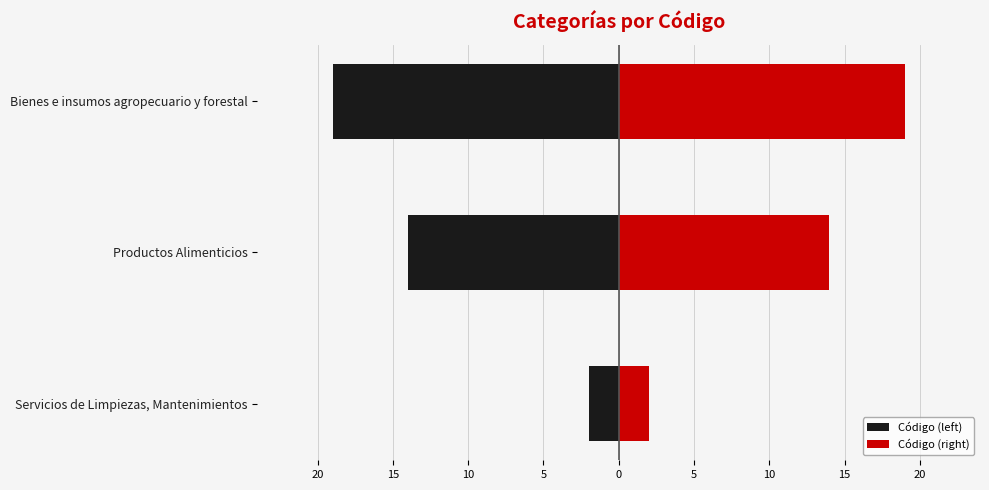

How many bars are there in total?

6